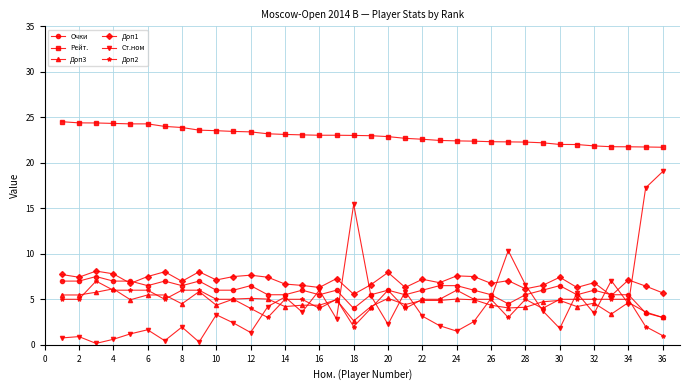

True or false: Очки has more than 2 interior local peaks.

True